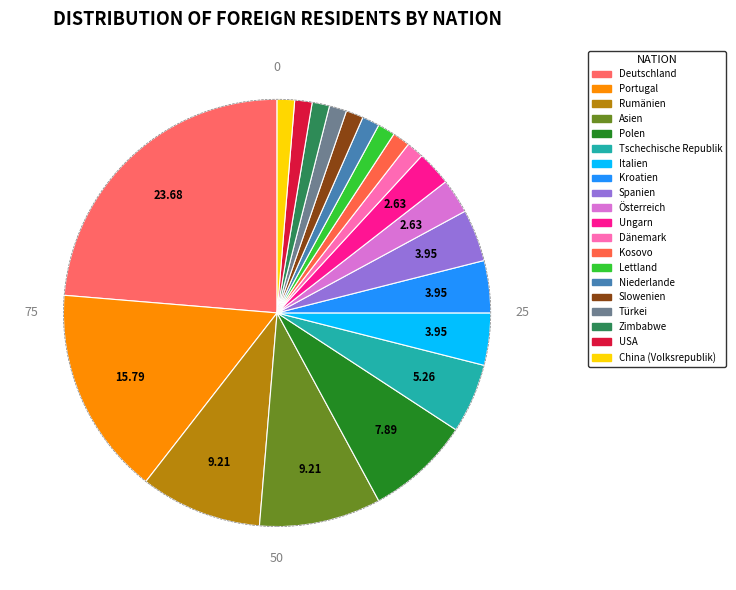

What is the largest slice in the pie chart?

Deutschland